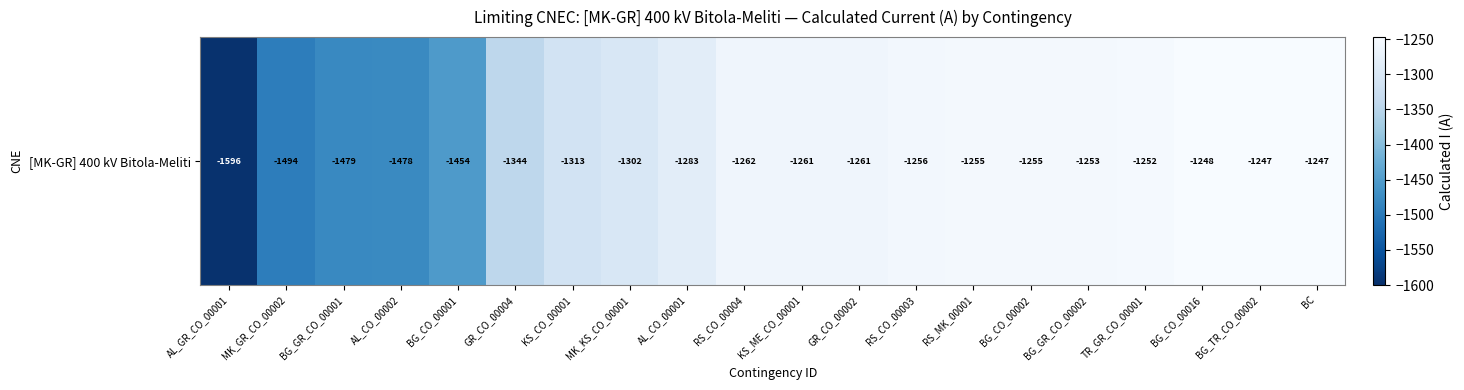

What is the greatest value displayed?

-1247